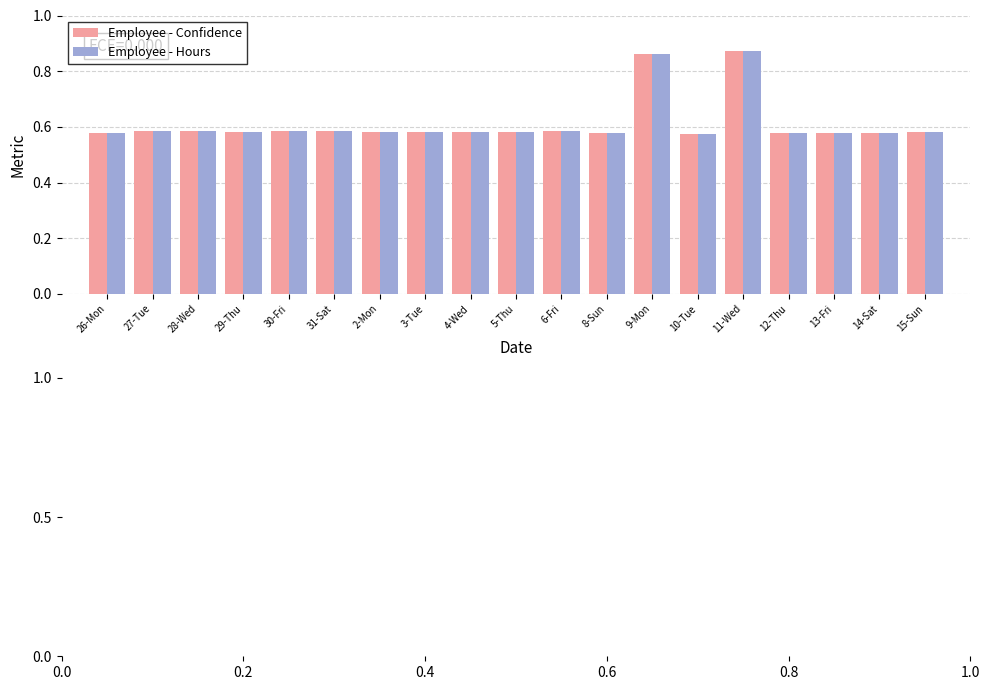

What is the difference between the maximum and second lowest values in the Employee - Confidence series?

0.3